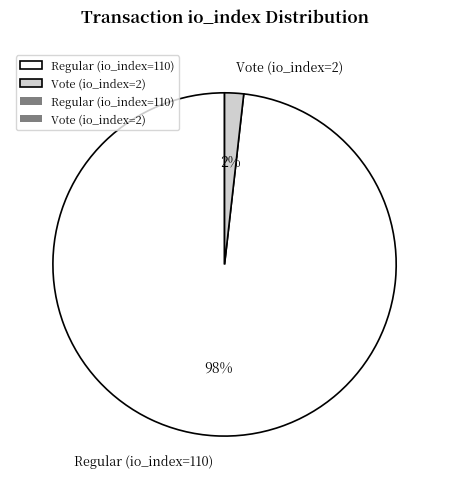

Which category accounts for the majority?

Regular (io_index=110)